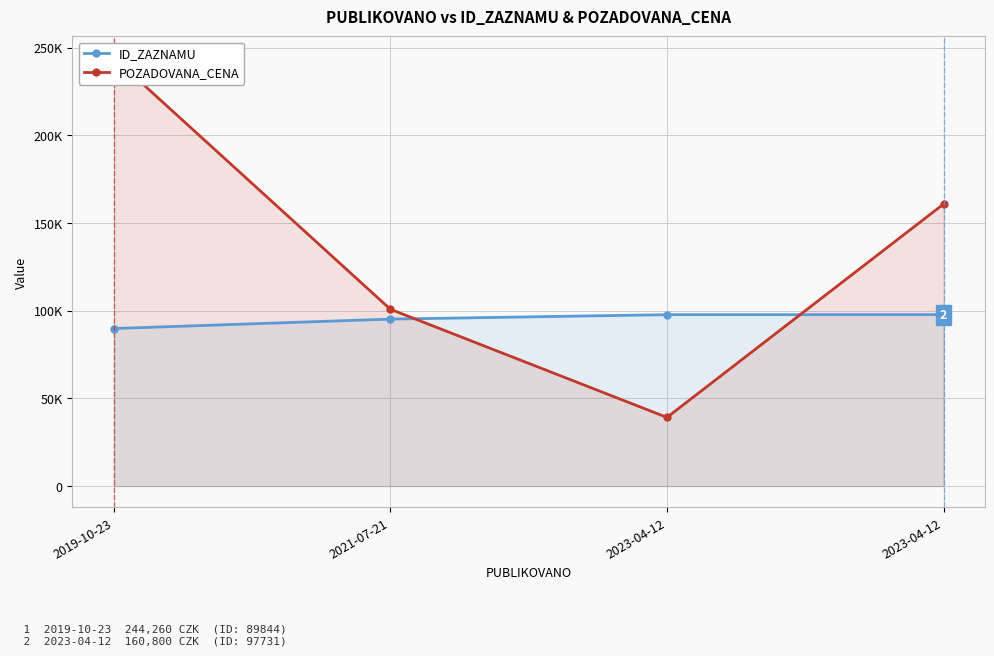

What are all the series names shown in the legend?

ID_ZAZNAMU, POZADOVANA_CENA